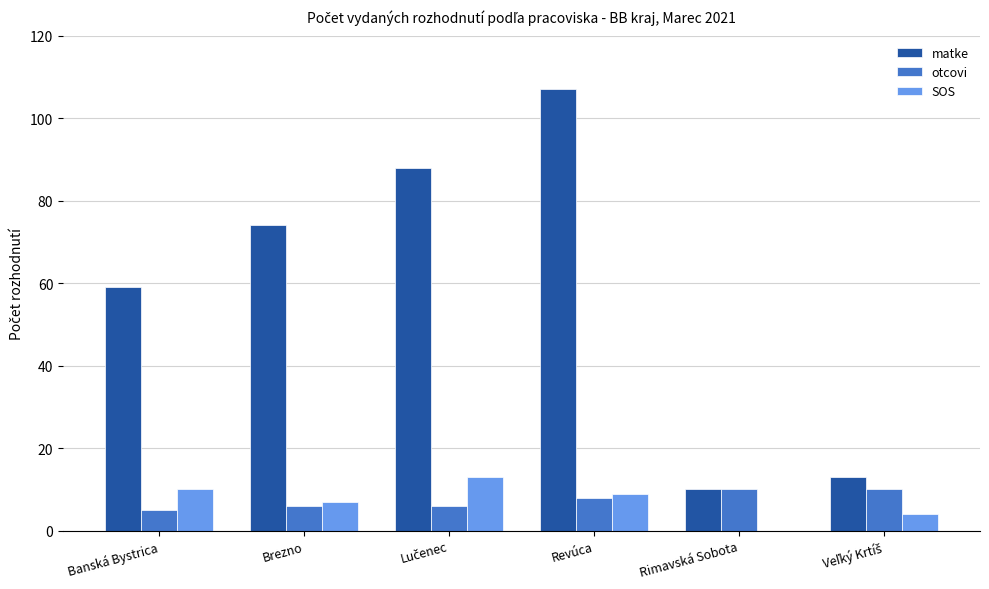

What is the greatest value displayed?

107